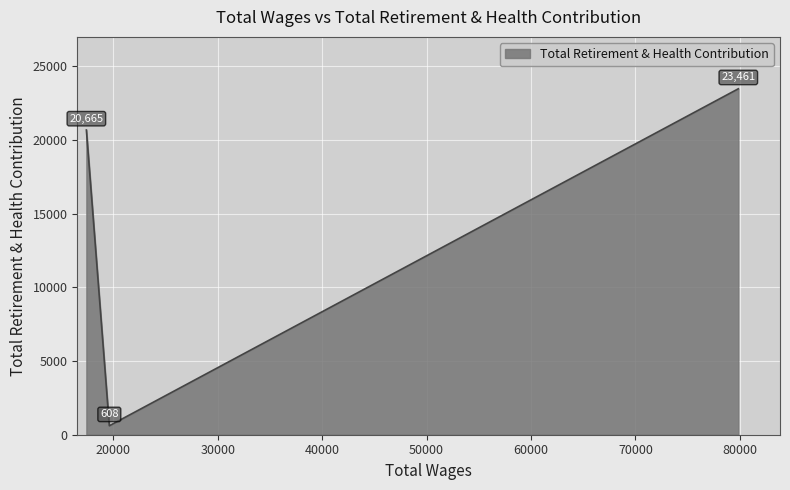

Count the values in the range 608 to 23461.

3